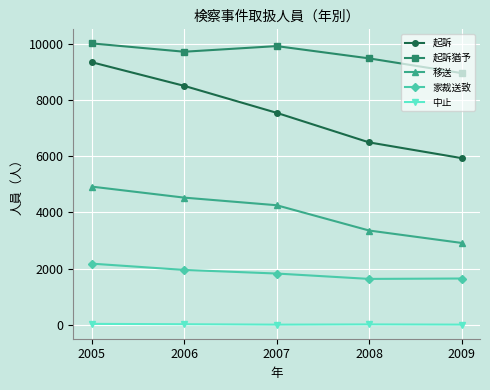

Which series has the largest total across all categories?

起訴猶予